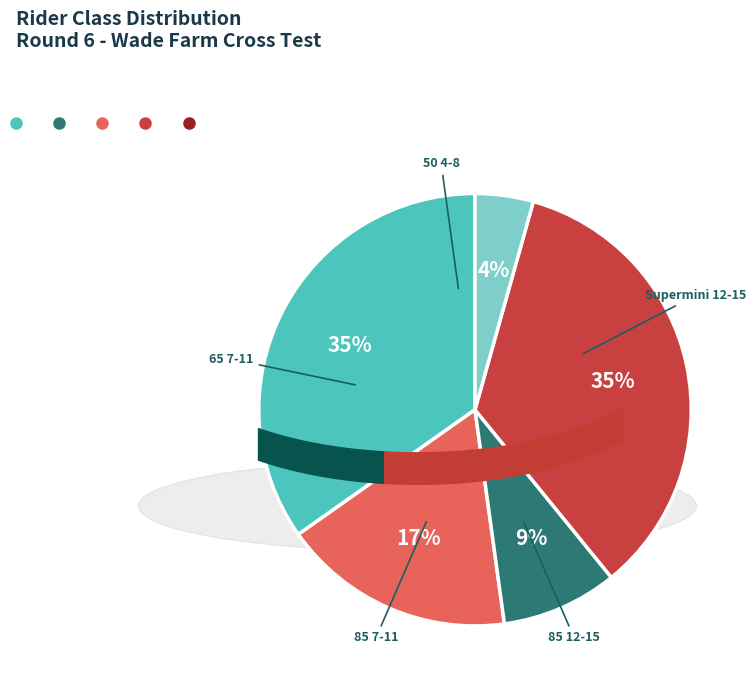

How many segments does this pie chart have?

5